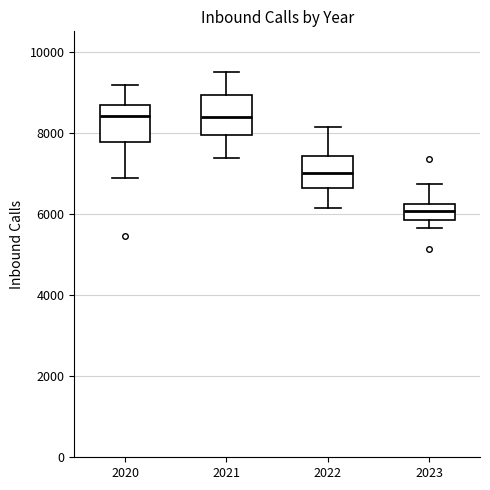

Reading left to right, transcribe this box plot: for each box, give where its median line is, the range the box spans, and where its two whiskers end, as read against the y-axis. The values are not printed on the chart, so give them approximately, as read against the axis.

2020: median 8400, box 7800 to 8600, whiskers 6800 to 9200
2021: median 8400, box 8000 to 9000, whiskers 7400 to 9600
2022: median 7000, box 6600 to 7400, whiskers 6200 to 8200
2023: median 6000, box 5800 to 6200, whiskers 5600 to 6800